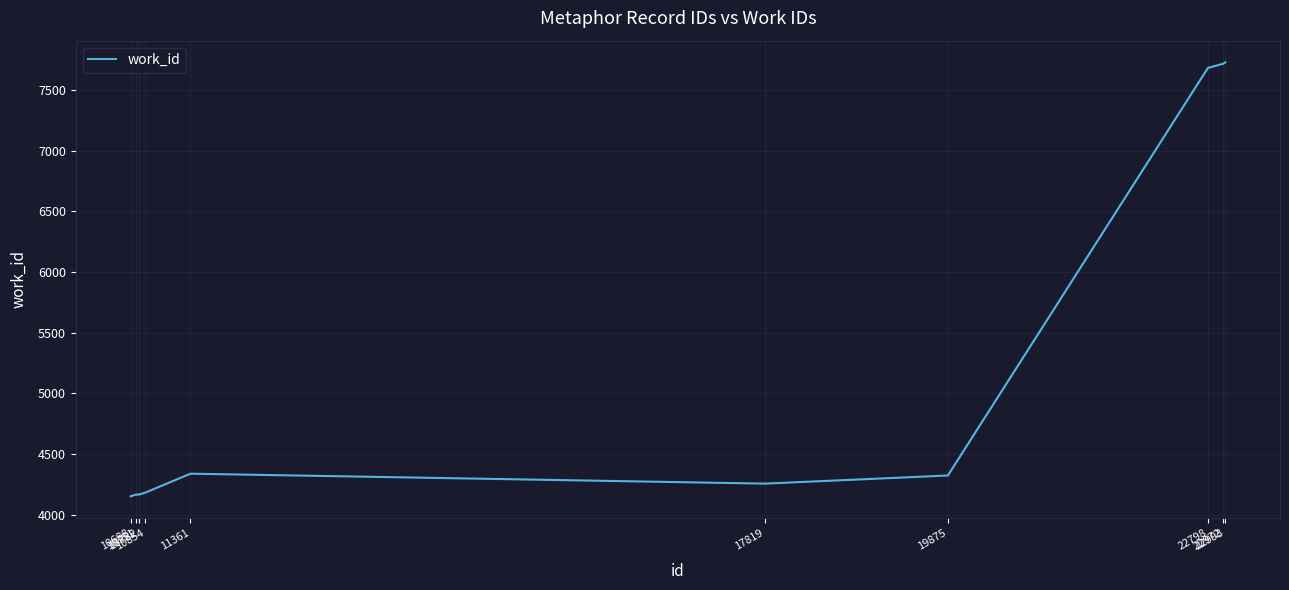

Does the chart have visible grid lines?

Yes